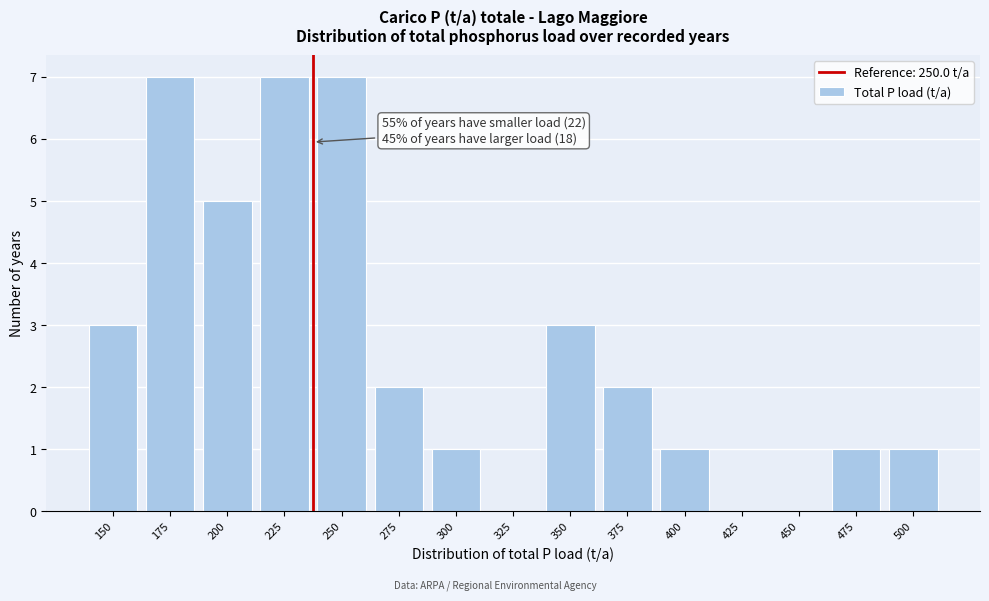

Reading left to right, what are all the values shown in this chart?

150=3	175=7	200=5	225=7	250=7	275=2	300=1	325=0	350=3	375=2	400=1	425=0	450=0	475=1	500=1